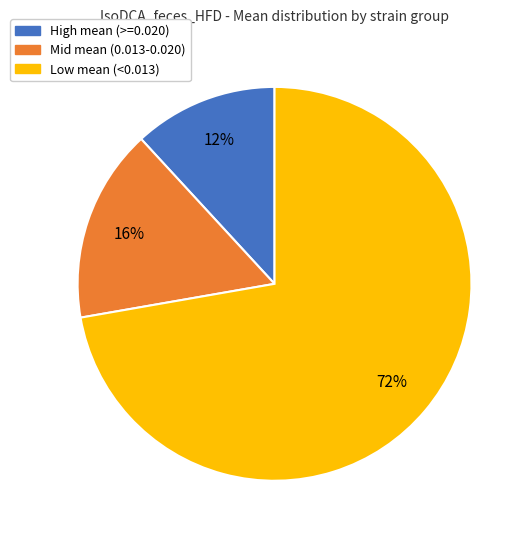

The Mid mean (0.013-0.020) slice represents 22% of the pie. True or false?

False